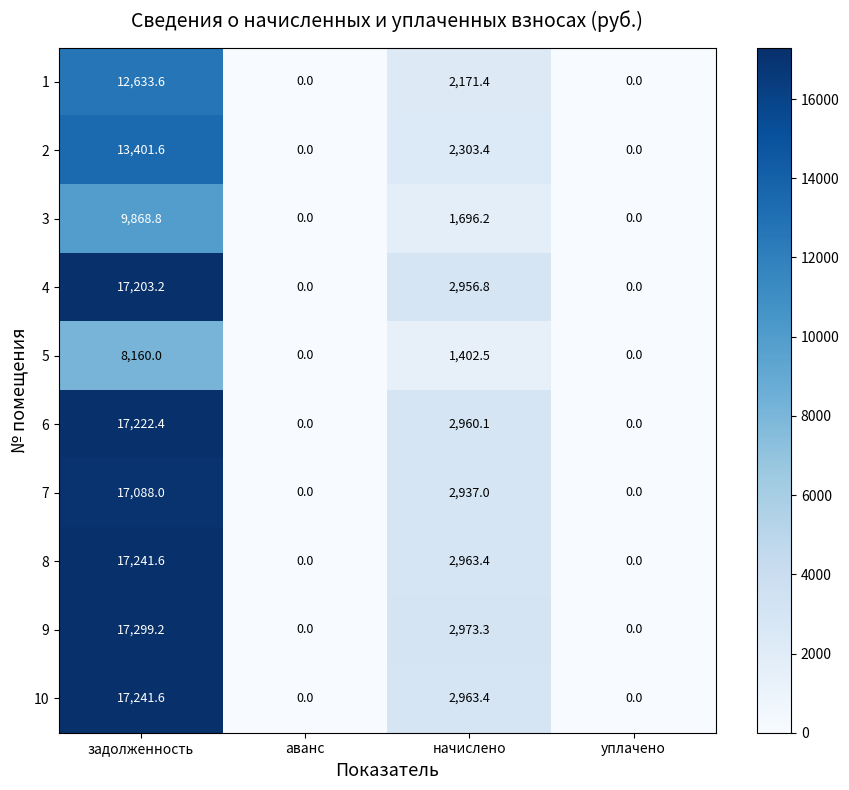

At which category is the sum across all series the highest?

задолженность